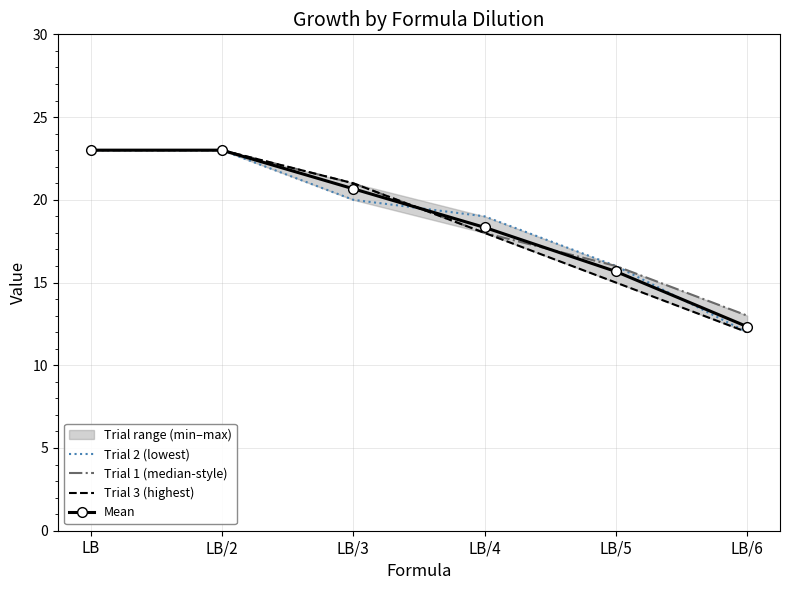

At which label does Trial 1 (median-style) reach its minimum?

LB/6